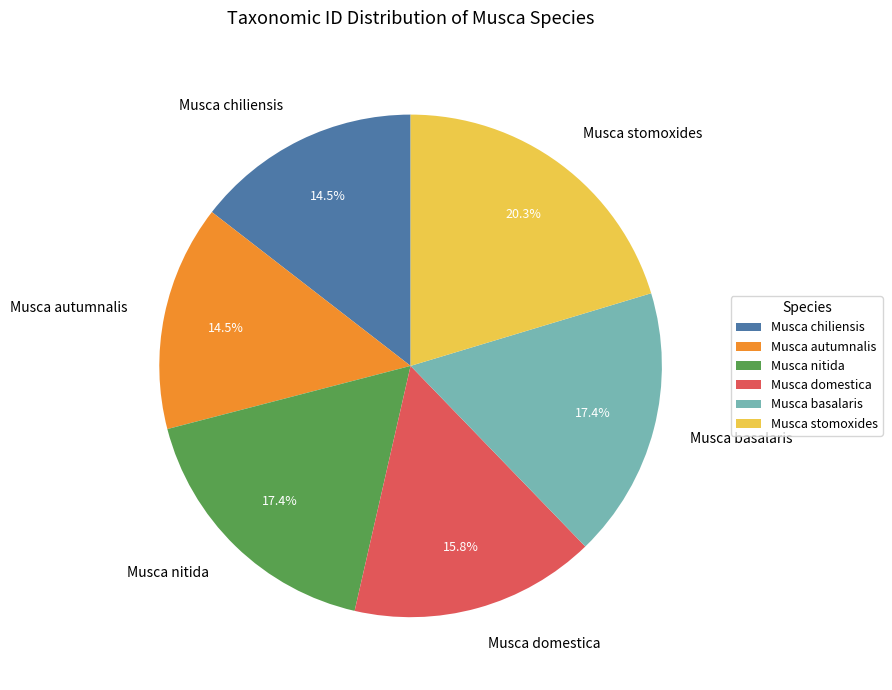

Approximately how many times larger is the value at Musca autumnalis compared to Musca basalaris?

0.8